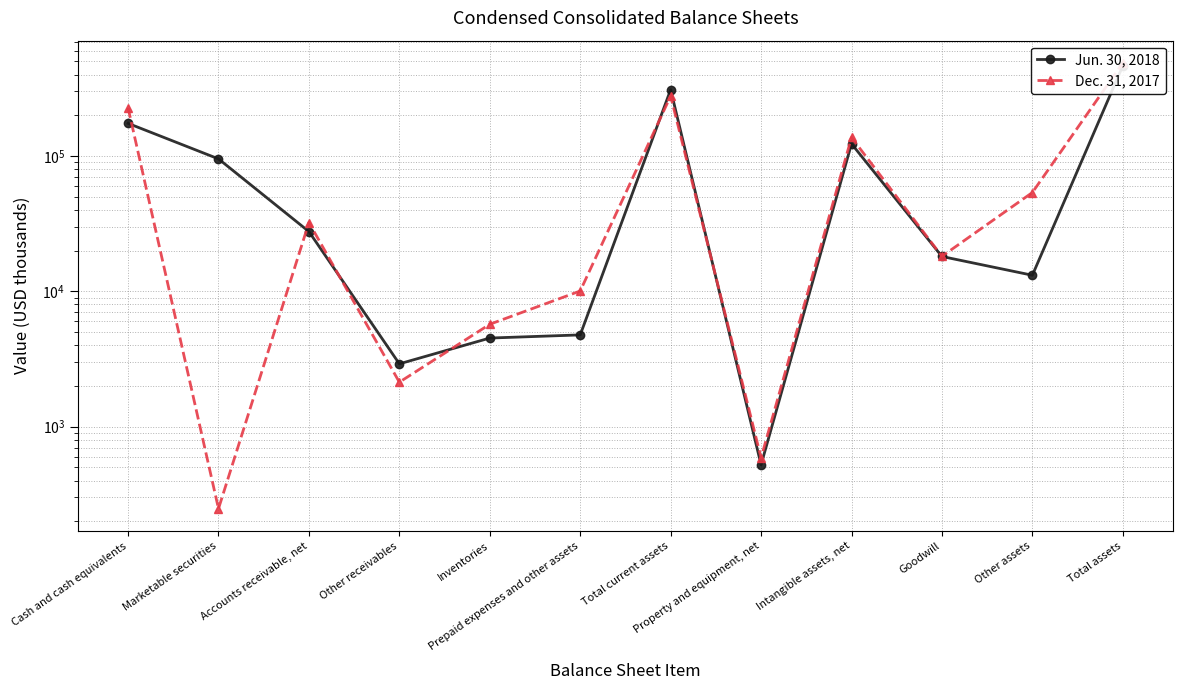

Rank the series by their maximum value, from lowest to highest.

Jun. 30, 2018, Dec. 31, 2017